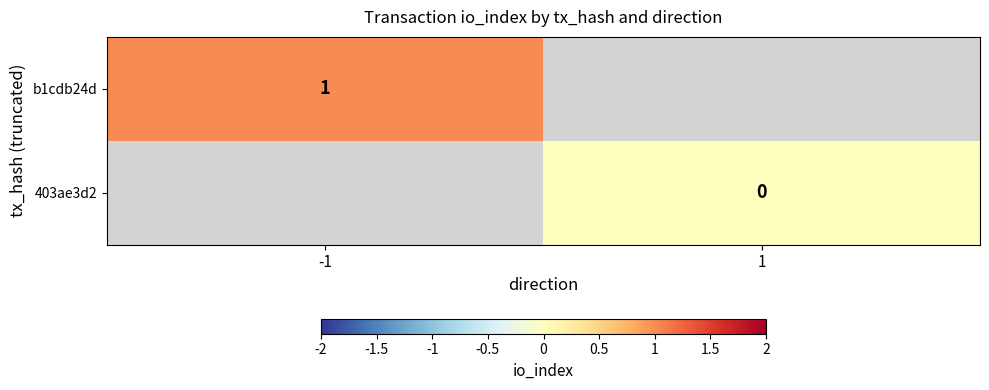

The value of b1cdb24d at -1 is 1. True or false?

True